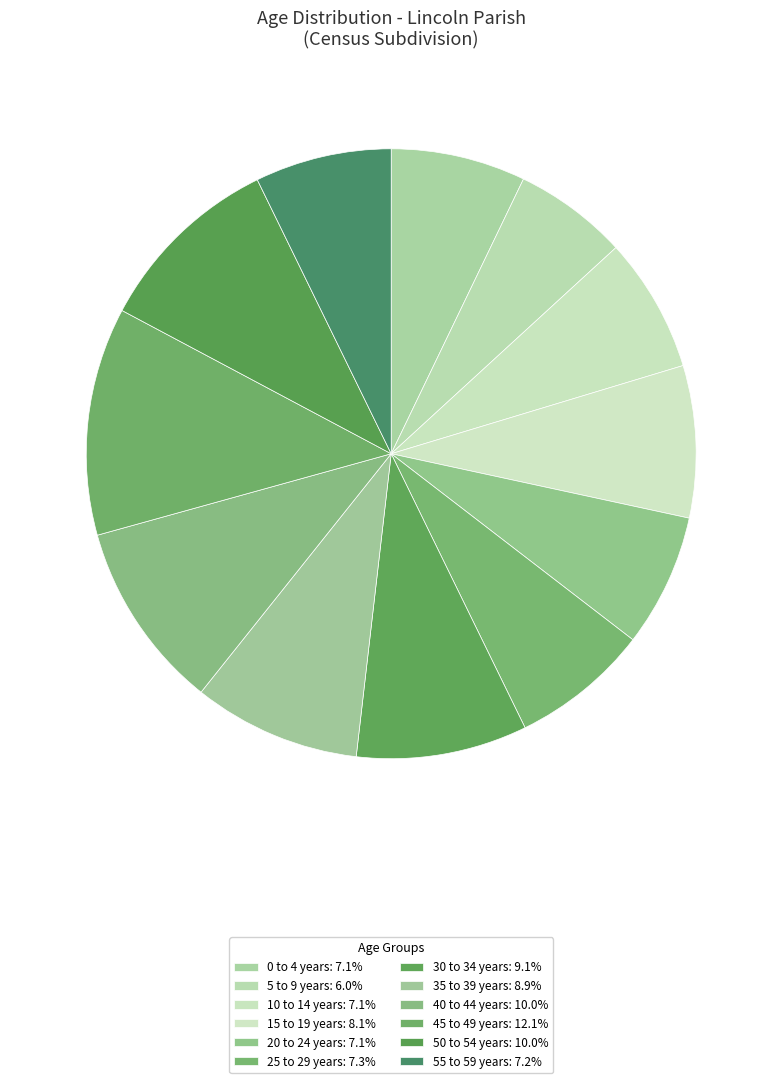

How many segments does this pie chart have?

12